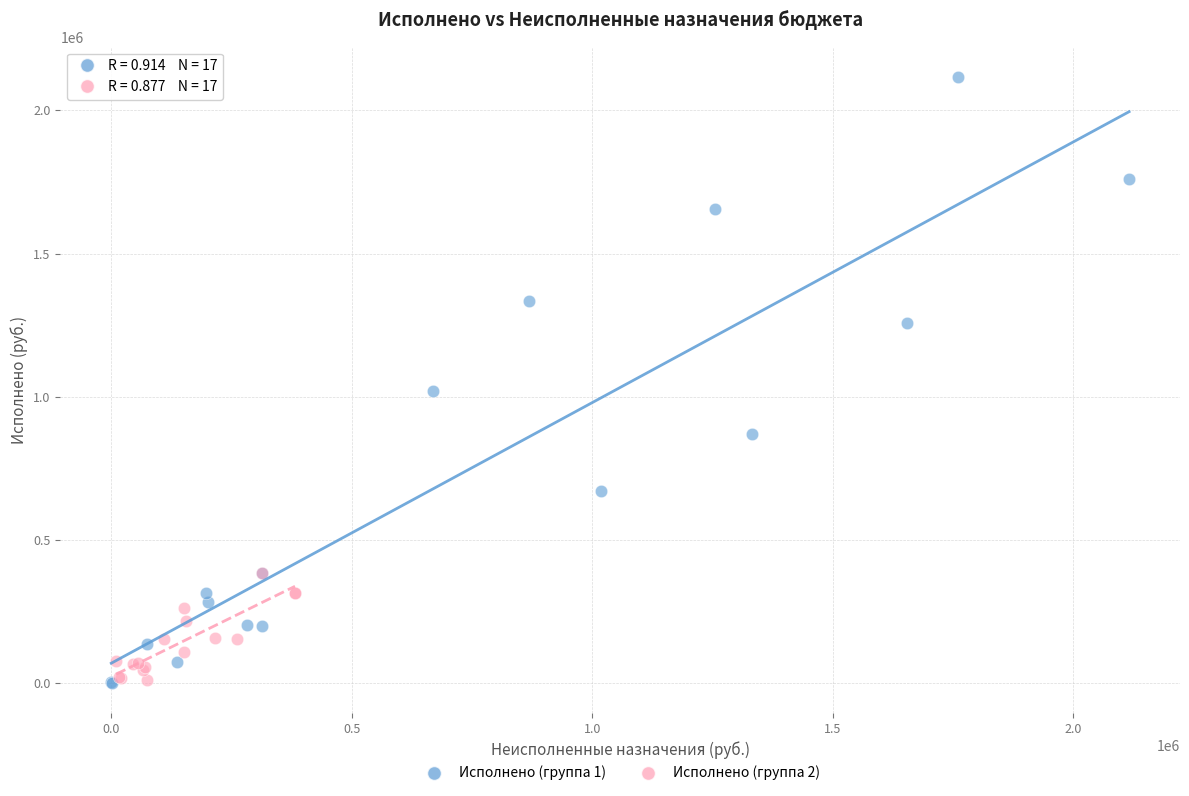

Which series contains the highest Y value?

Исполнено (группа 1)